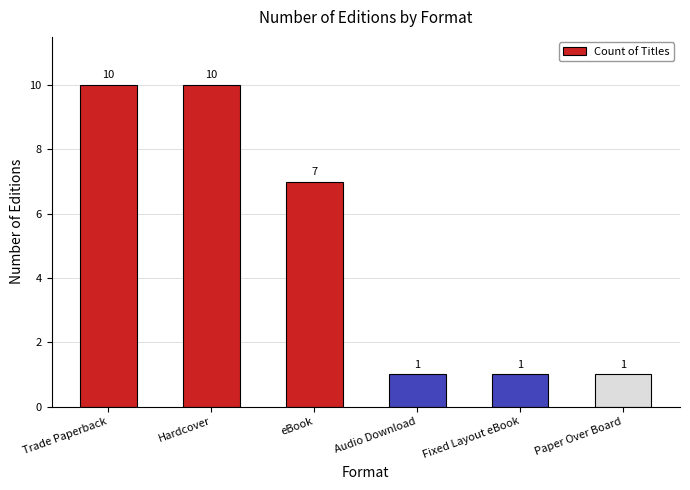

At which label does the data first exceed 7?

Trade Paperback